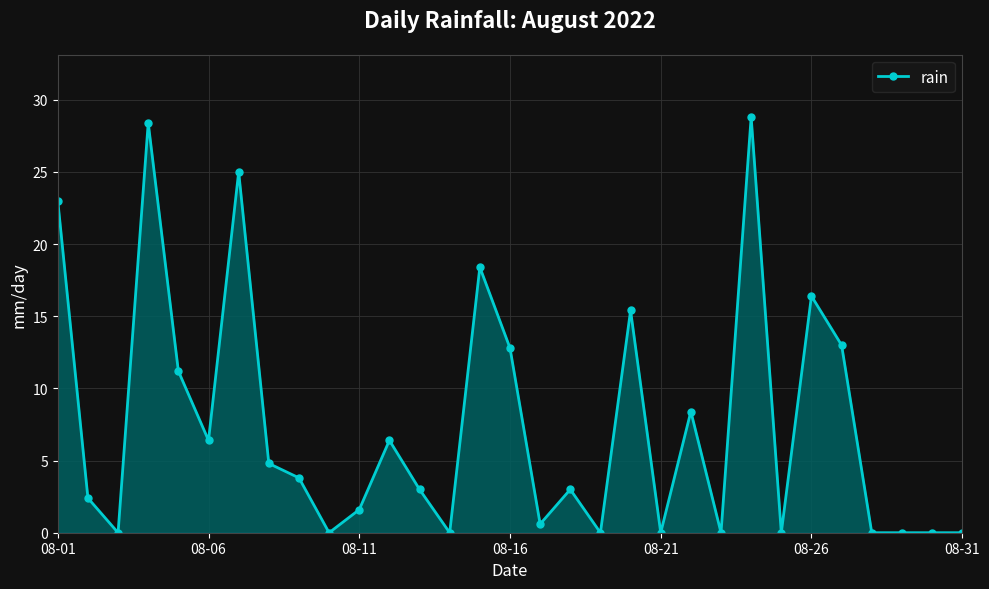

What is the difference between the maximum and second lowest values?

28.8